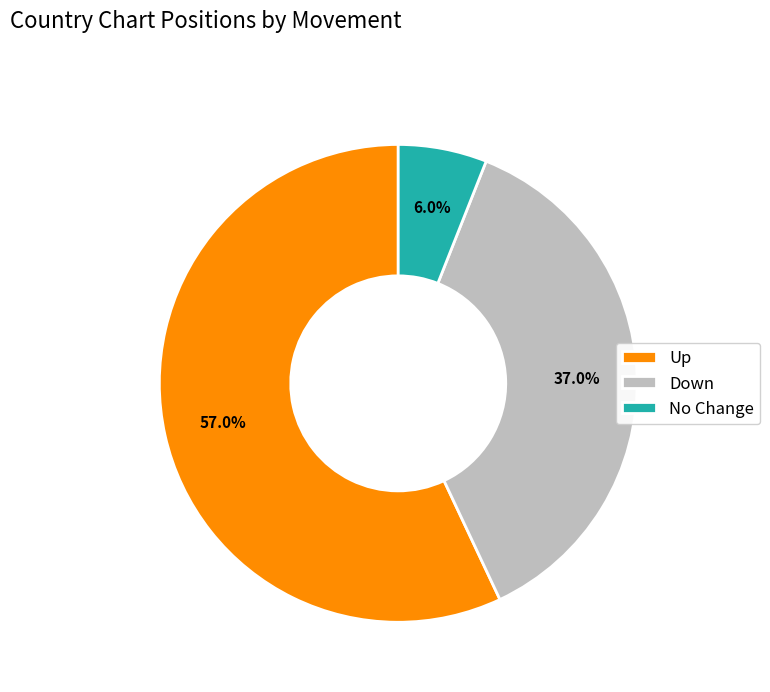

Is there a majority slice in this chart?

Yes